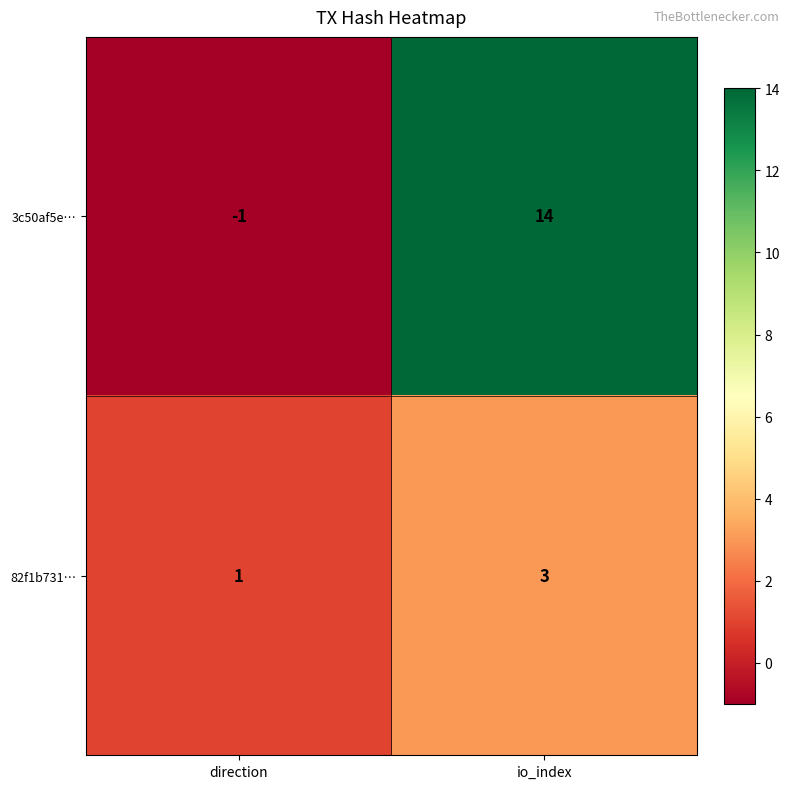

Is it true that 3c50af5e… equals -2 at direction?

False